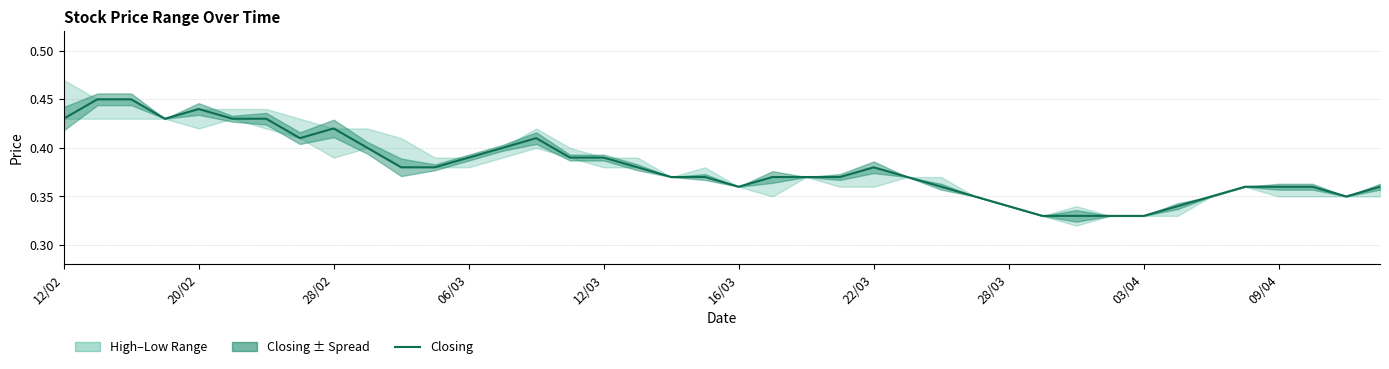

The value at 15 is 0.7. True or false?

False